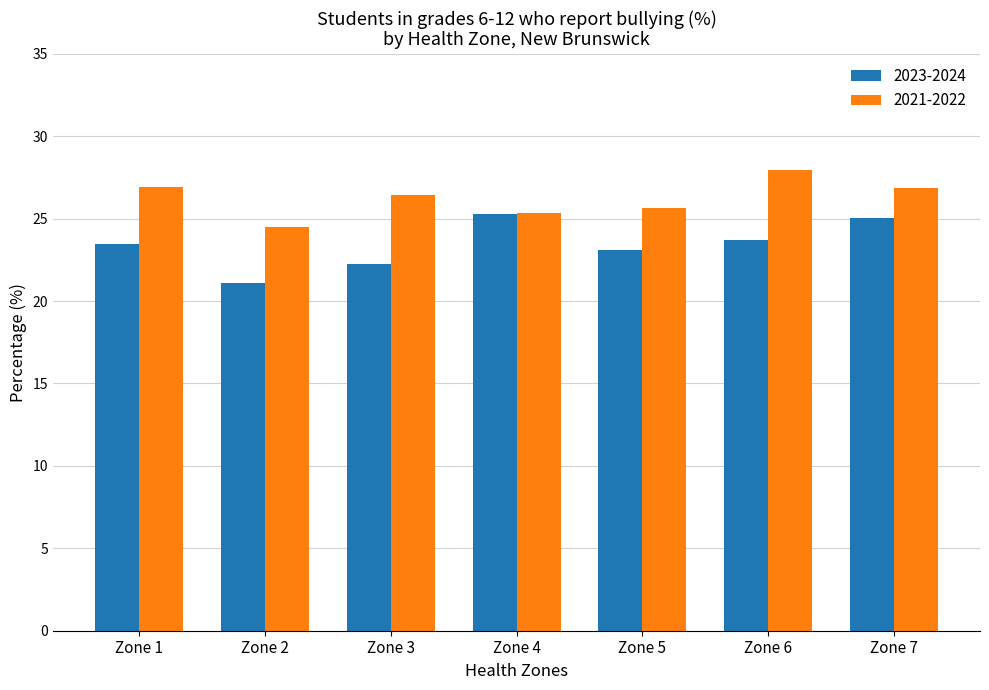

Is it true that 2023-2024 equals 7.1 at Zone 2?

False